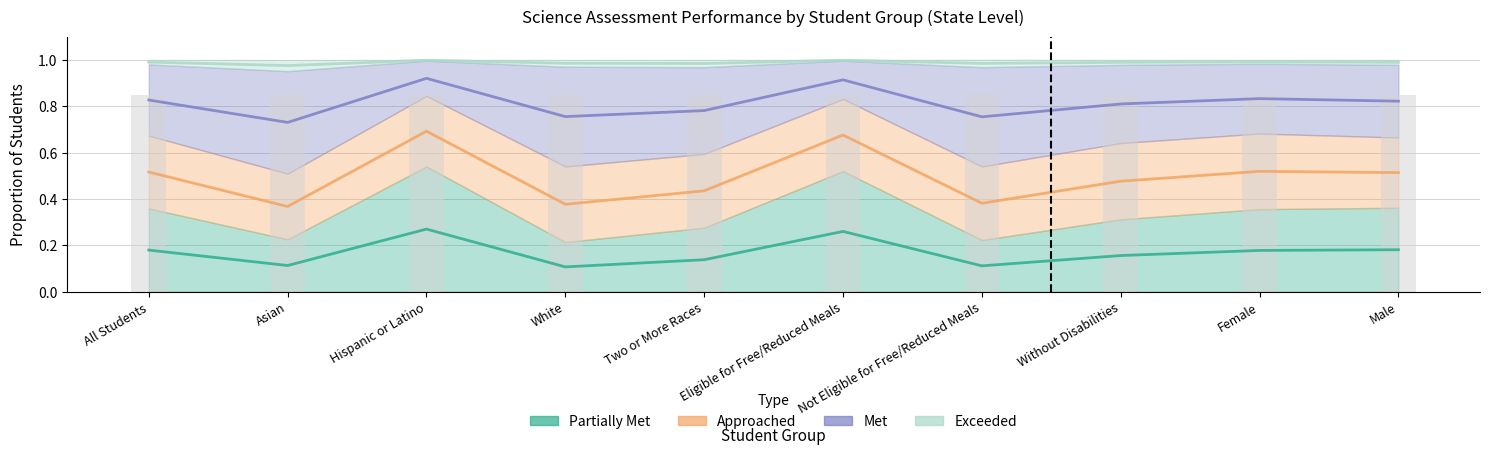

What is the sum of all Partially Met values?

1.7